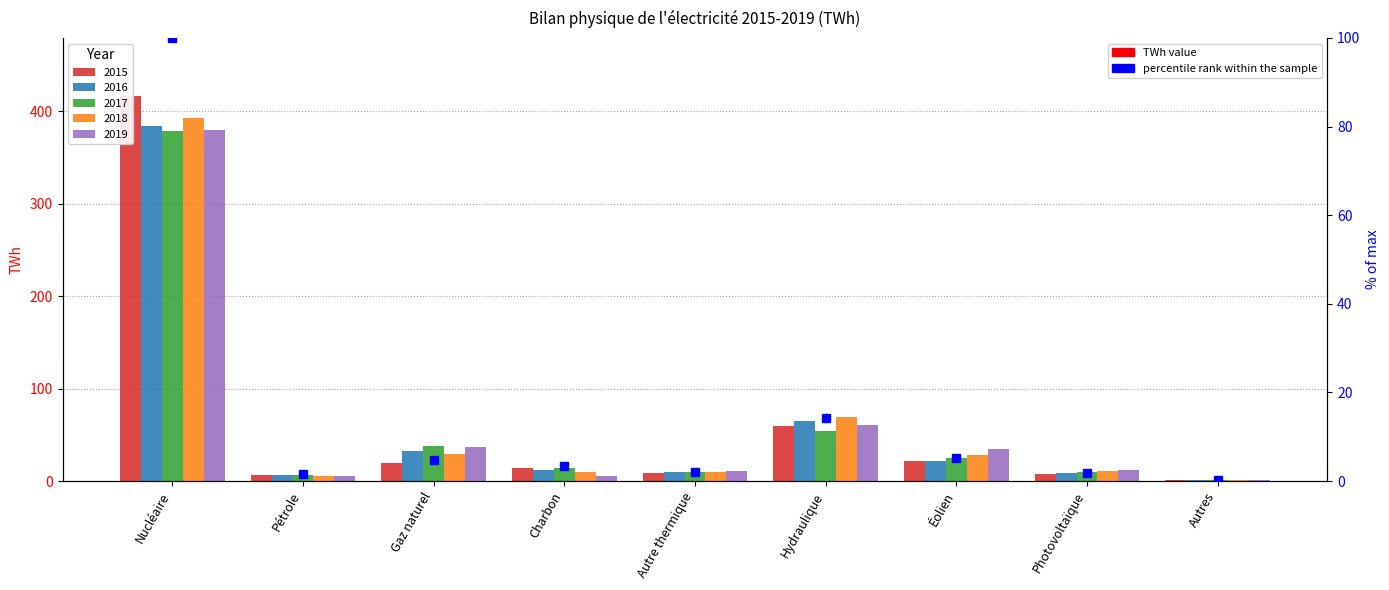

The value of 2018 at Gaz naturel is 40.3. True or false?

False